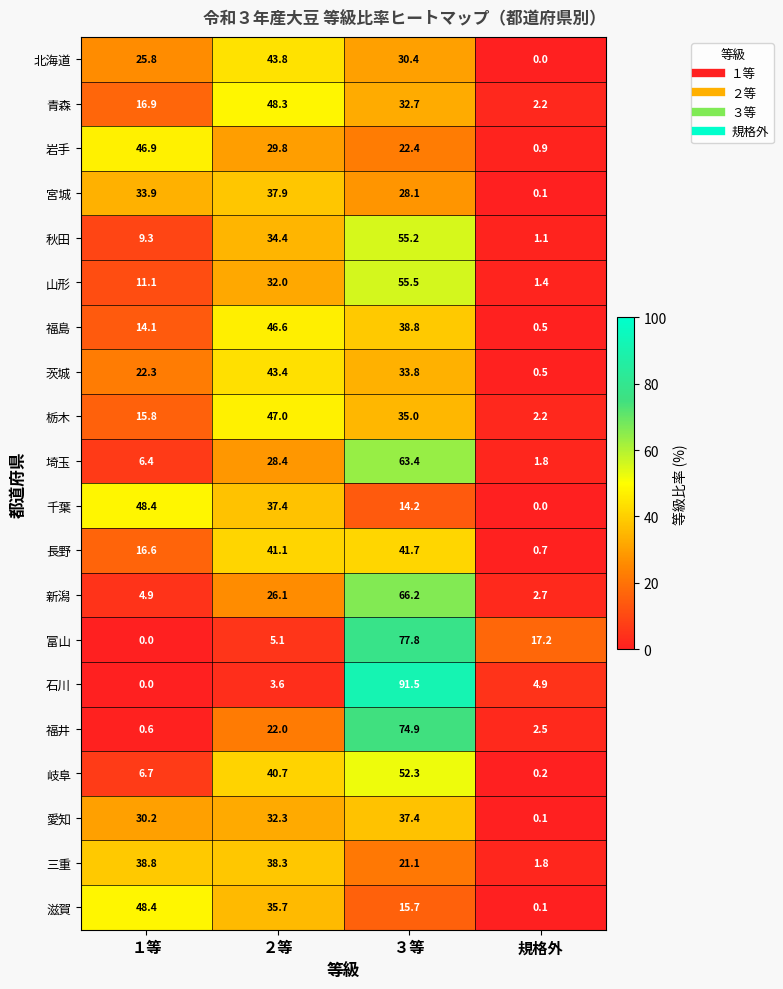

What is the maximum value shown in the chart?

91.5